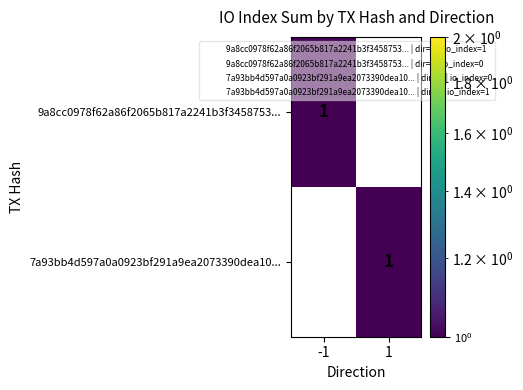

At -1, list the series in order from largest to smallest.

9a8cc0978f62a86f2065b817a2241b3f3458753..., 7a93bb4d597a0a0923bf291a9ea2073390dea10...